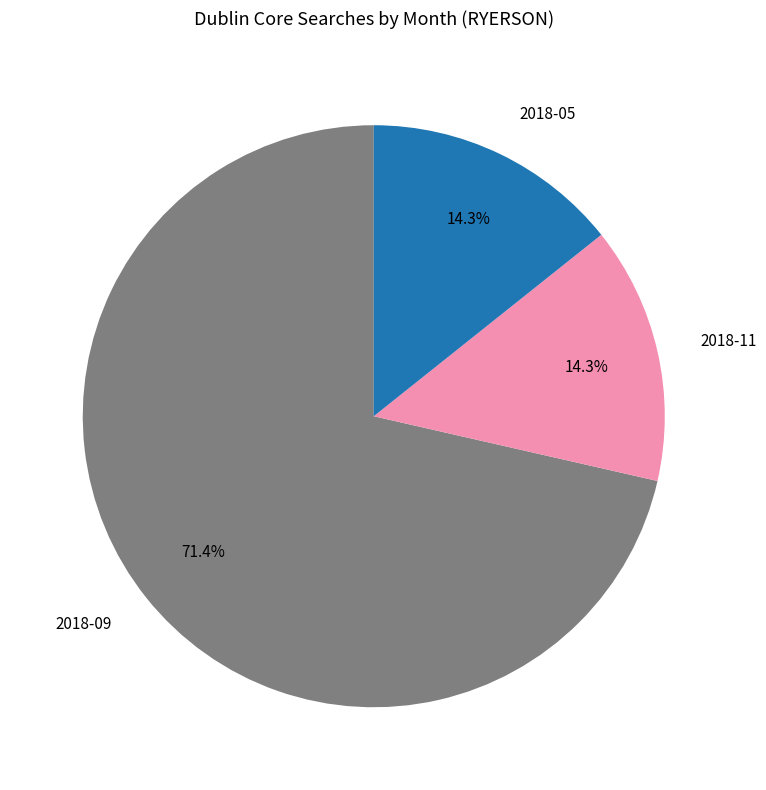

What is the majority slice?

2018-09